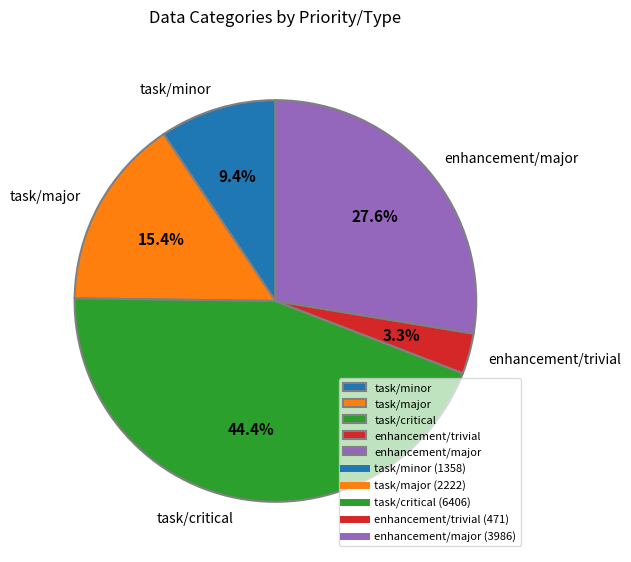

True or false: task/major accounts for 15% of the total.

True